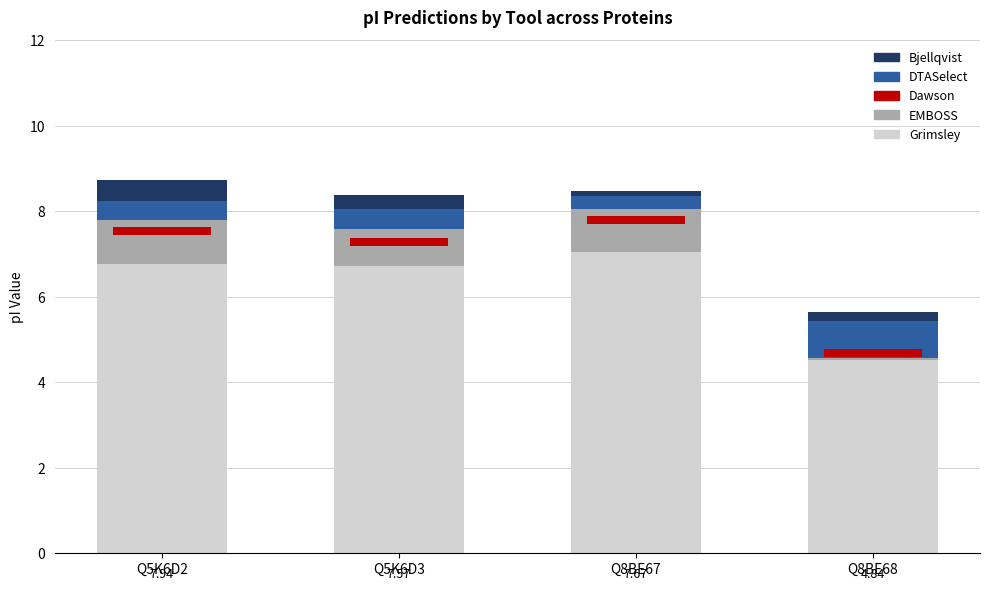

What is the difference between the maximum and second lowest values in the Grimsley series?

0.3